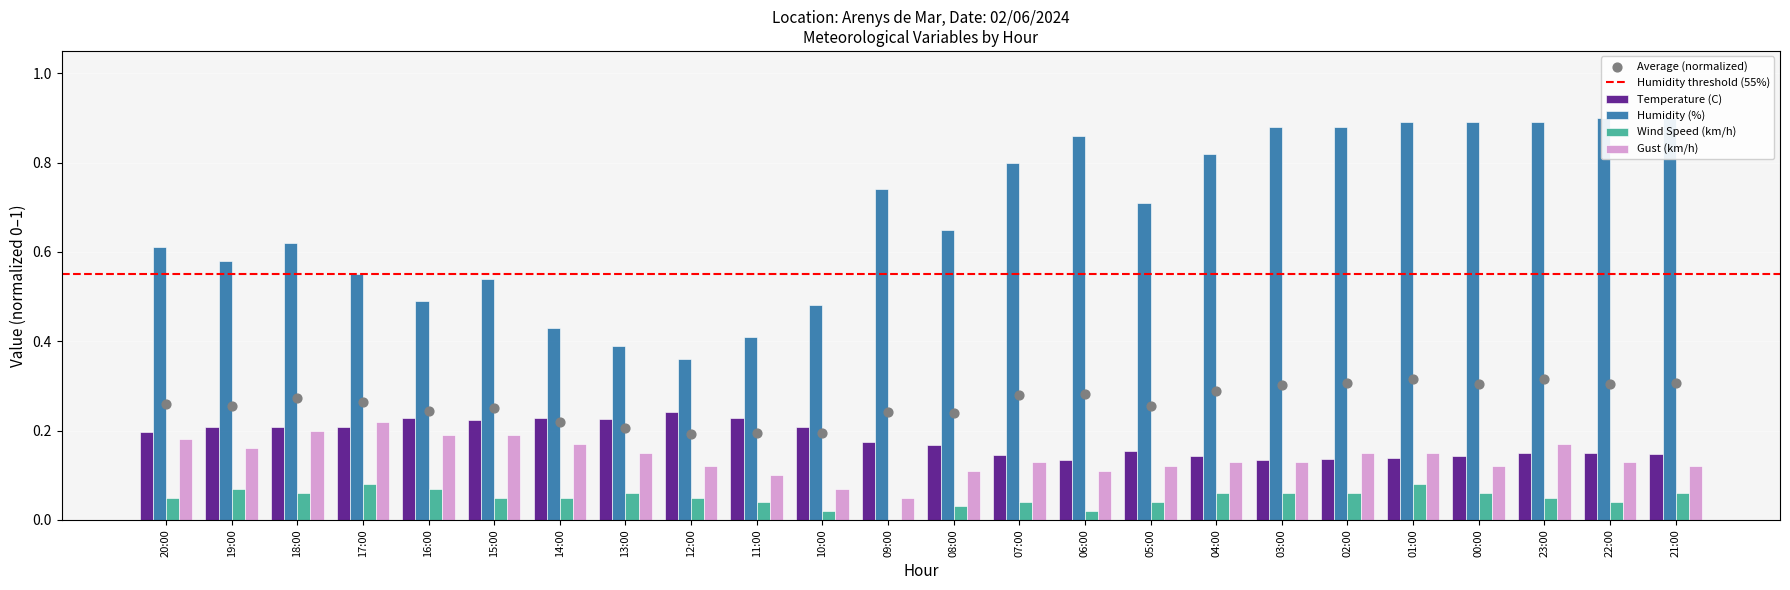

Which series has the largest Y range (max minus min)?

Humidity (%)